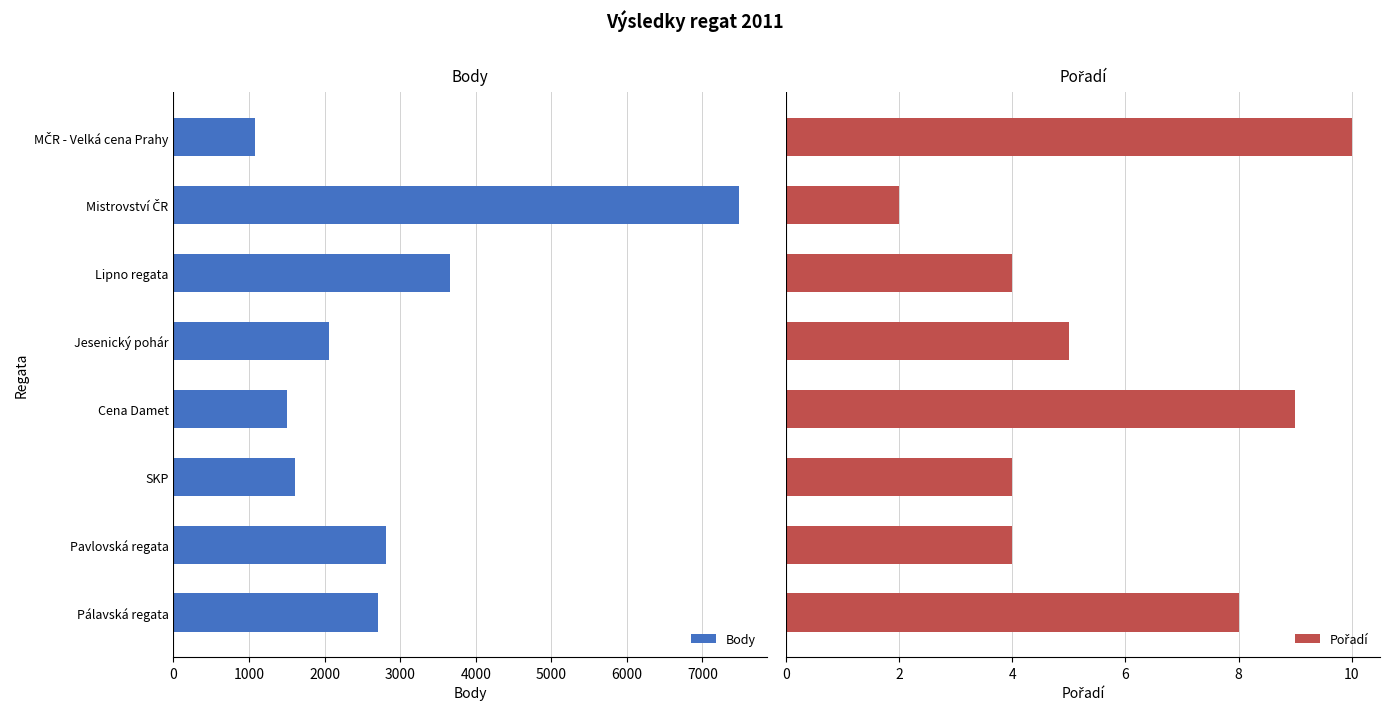

What is the sum of all Pořadí values?

46